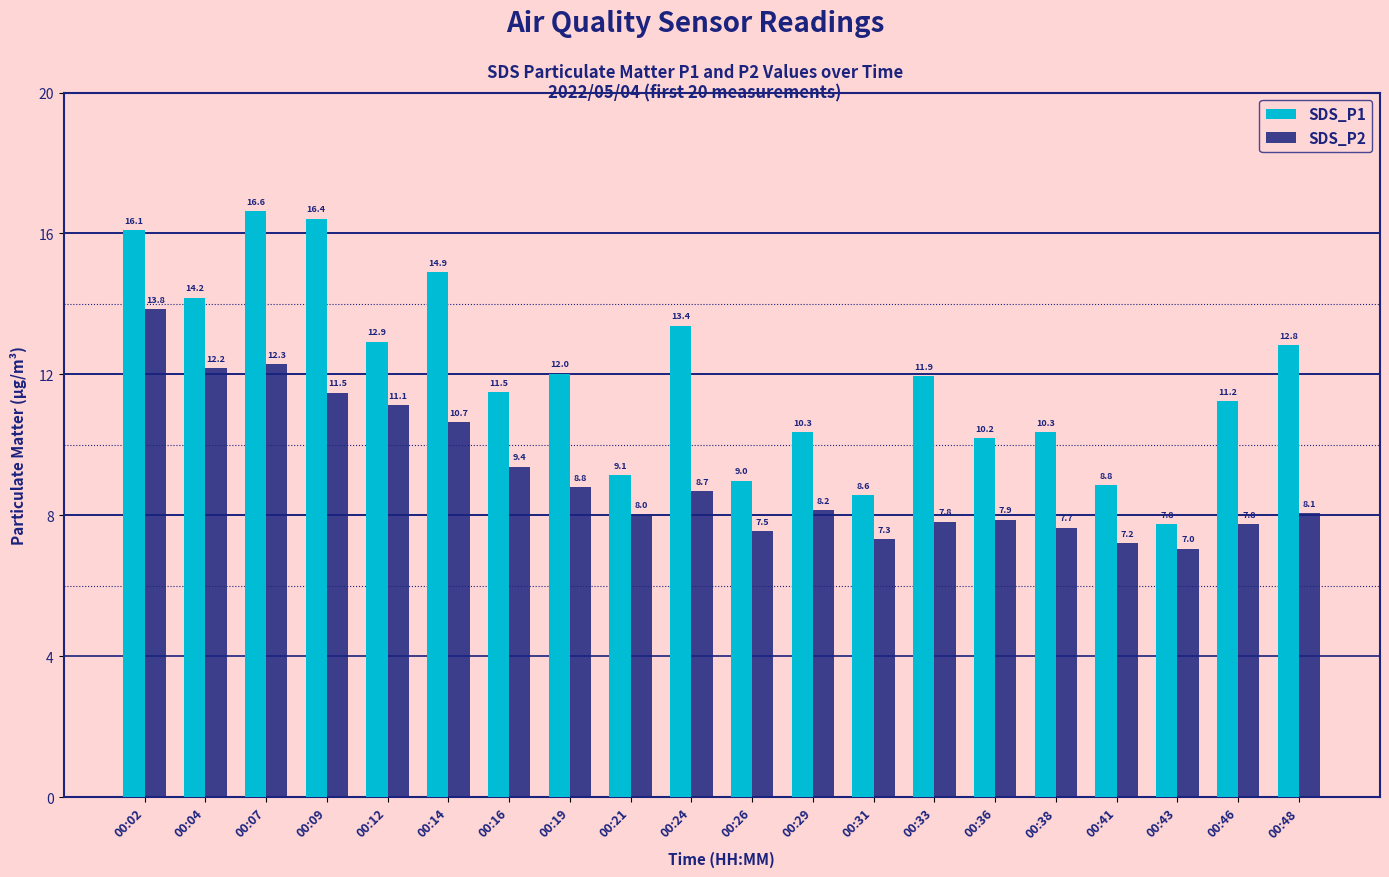

What is the total value across all series at 00:43?

14.8